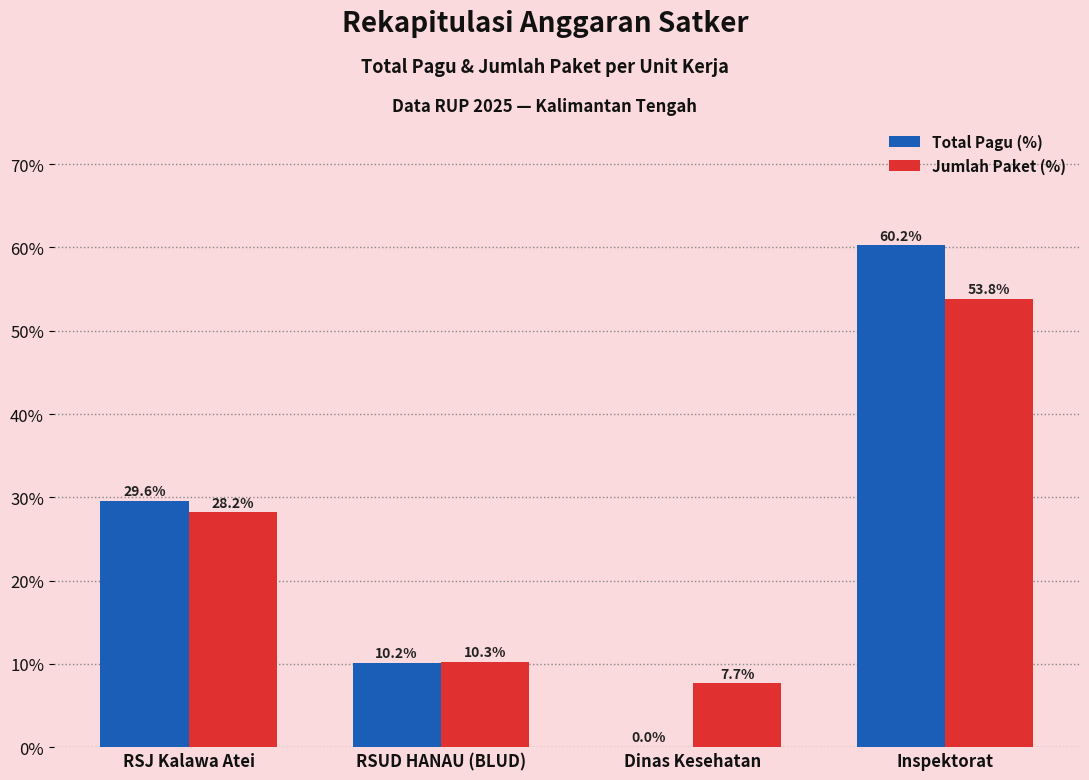

Which category has the highest value across all series?

Inspektorat